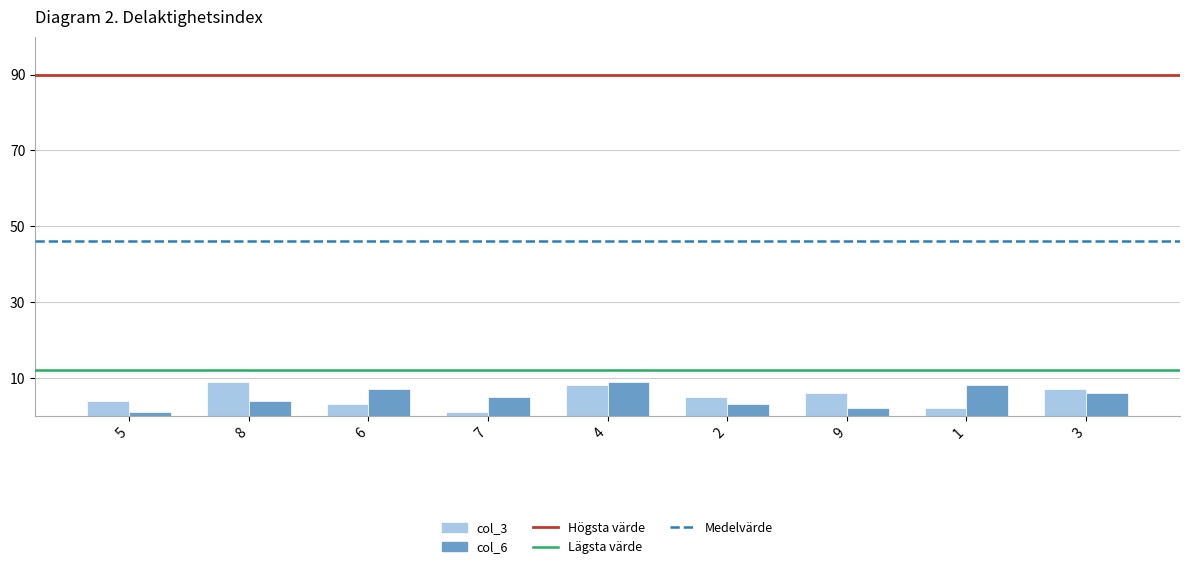

What is the sum of all col_3 values?

45